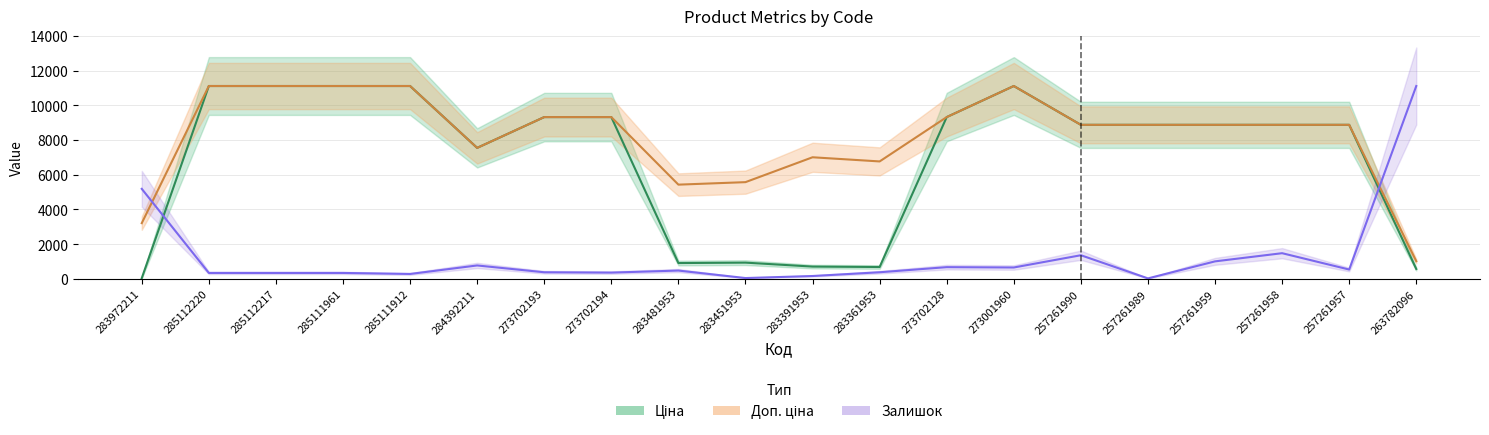

How many values in the Доп. ціна series exceed 8874?

13